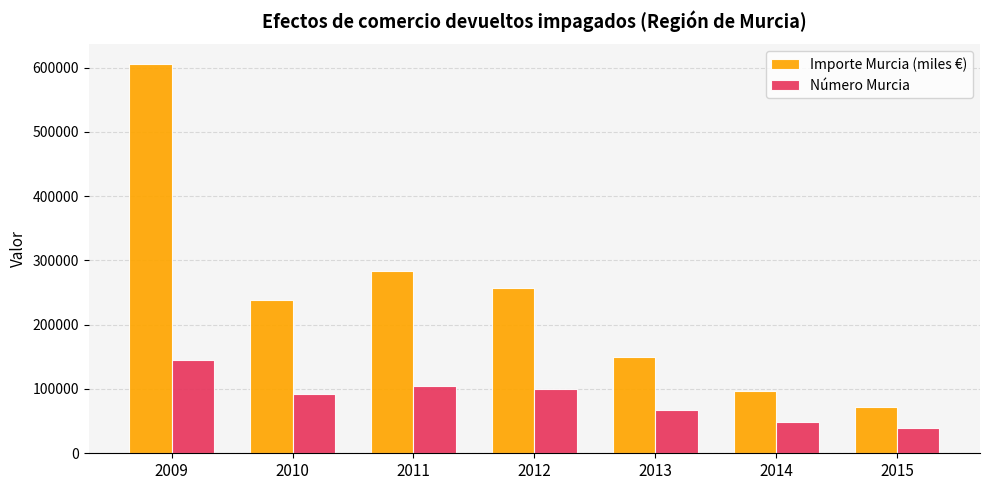

How many values in the Importe Murcia (miles €) series are below 237710?

3